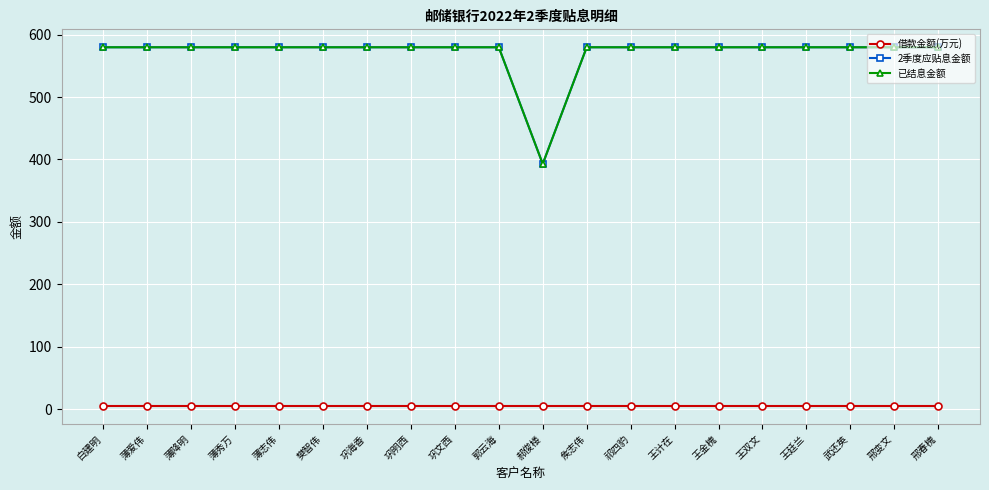

Which series has the largest total across all categories?

2季度应贴息金额